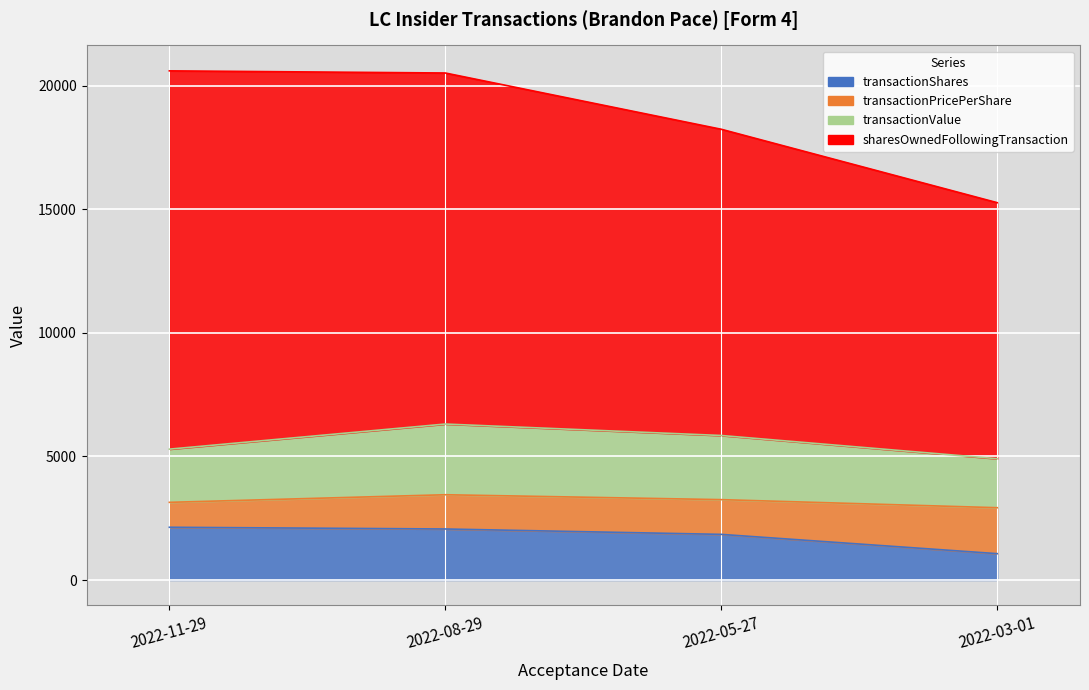

At which category does the chart reach its minimum across all series?

2022-03-01